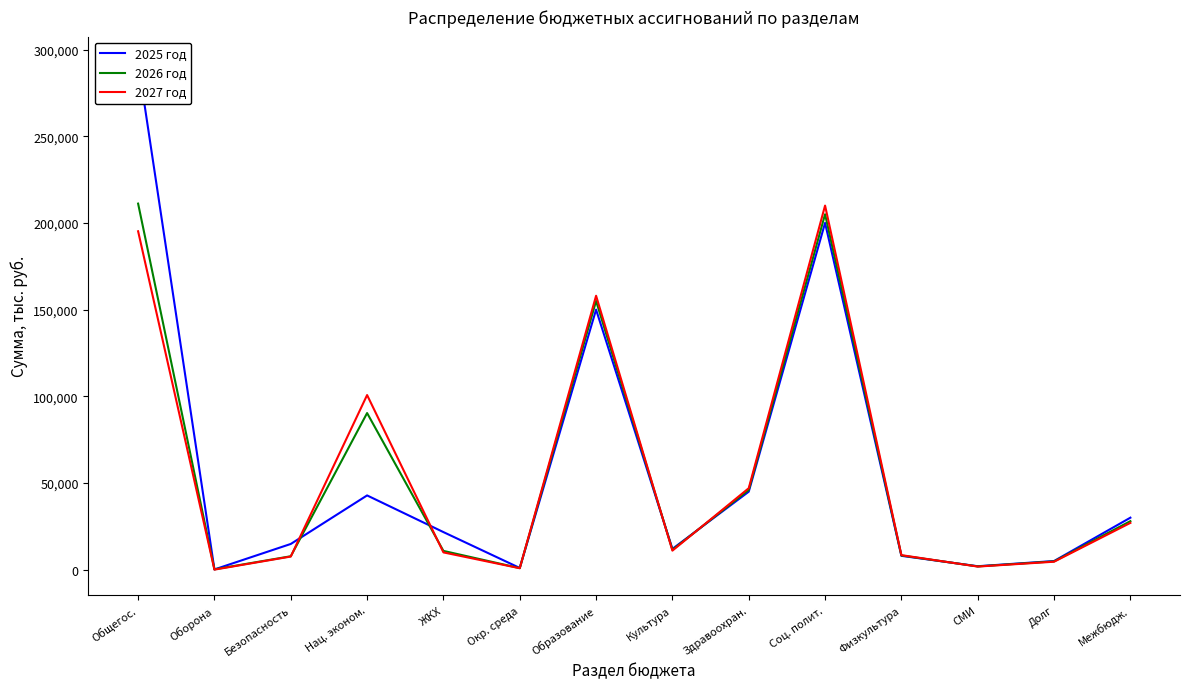

Is this an area chart (filled region under the line)?

No